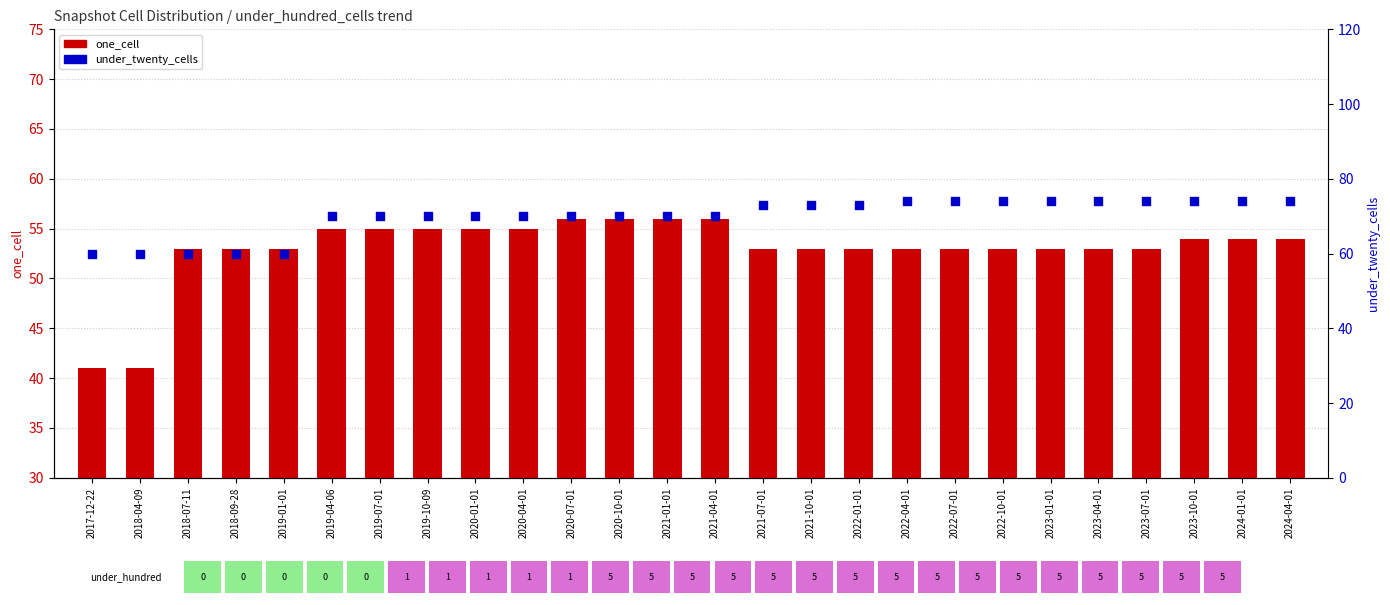

Is the value of under_twenty_cells at 2020-01-01 greater than the value of one_cell at 2023-07-01?

Yes